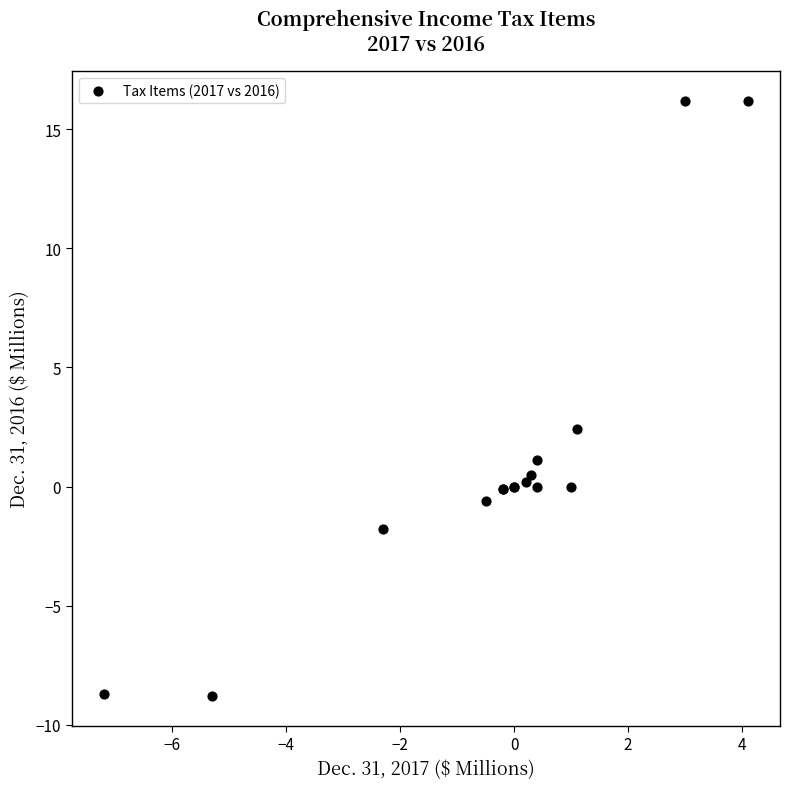

What Y value in the scatter plot is closest to 3?

2.4